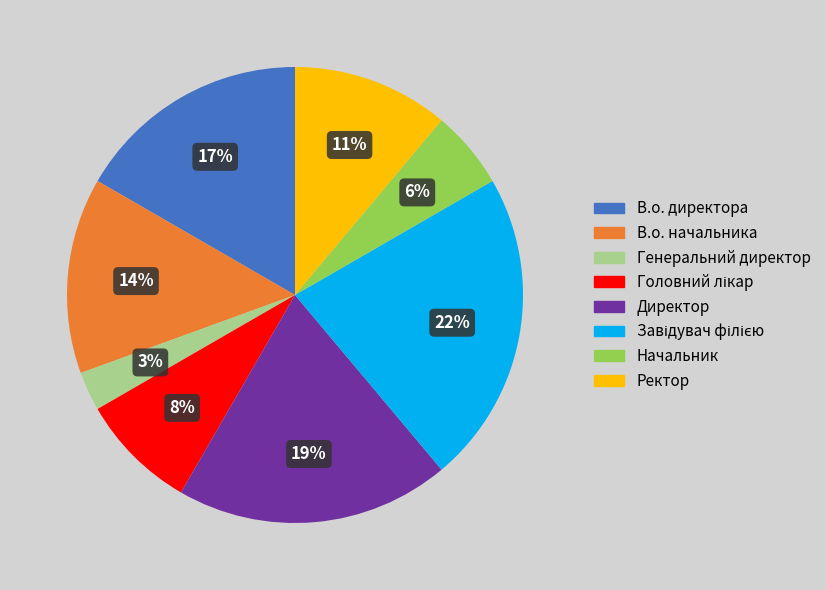

Do Ректор and В.о. директора together represent more than half of the pie?

No